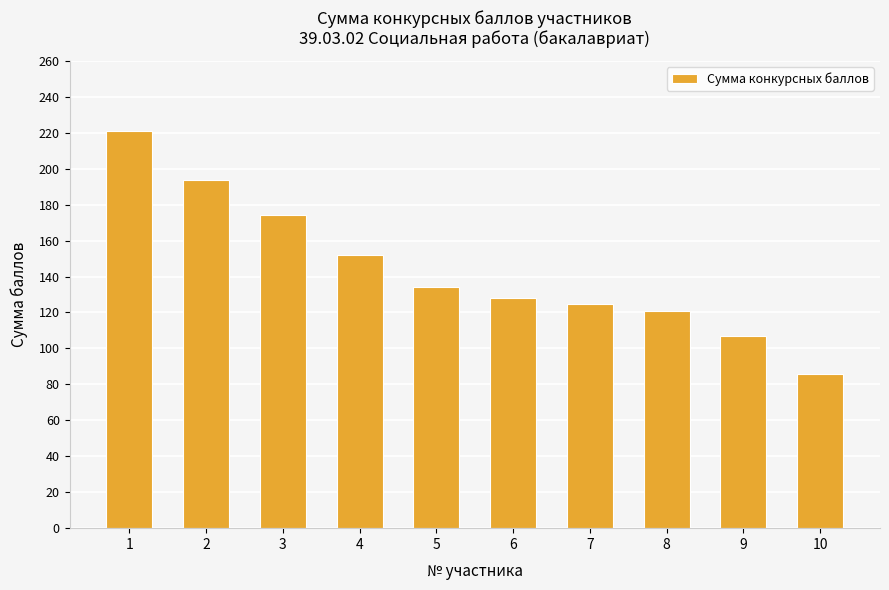

What is the smallest value displayed?

86